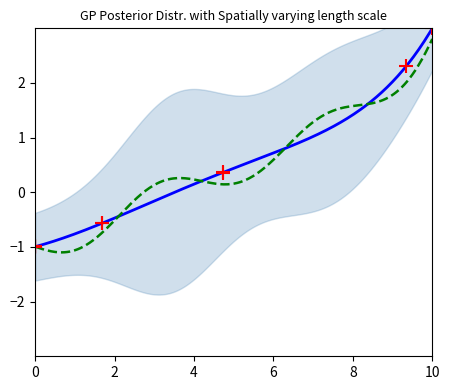

What is the value of the 4th point from the left?

-1.0